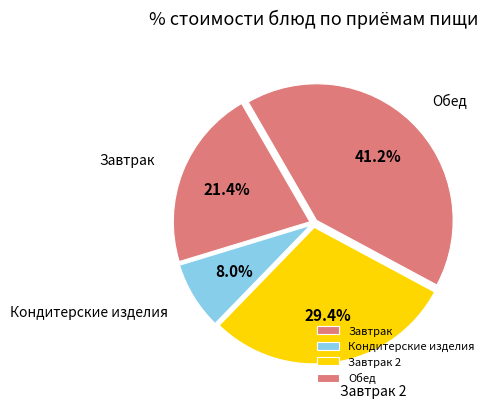

How many slices are in this pie chart?

4